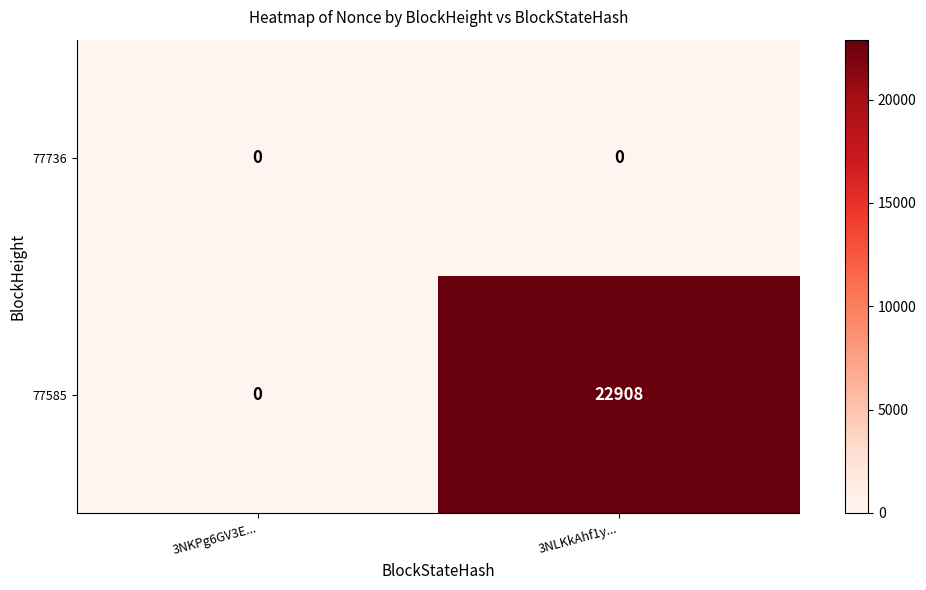

Which series changed the most between 3NKPg6GV3E... and 3NLKkAhf1y...?

77585